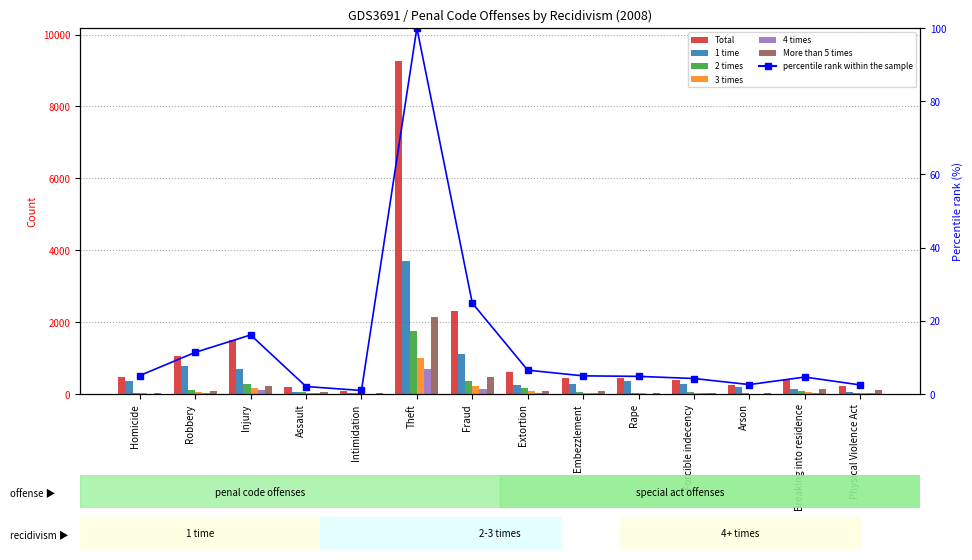

How many distinct data groups are displayed?

6